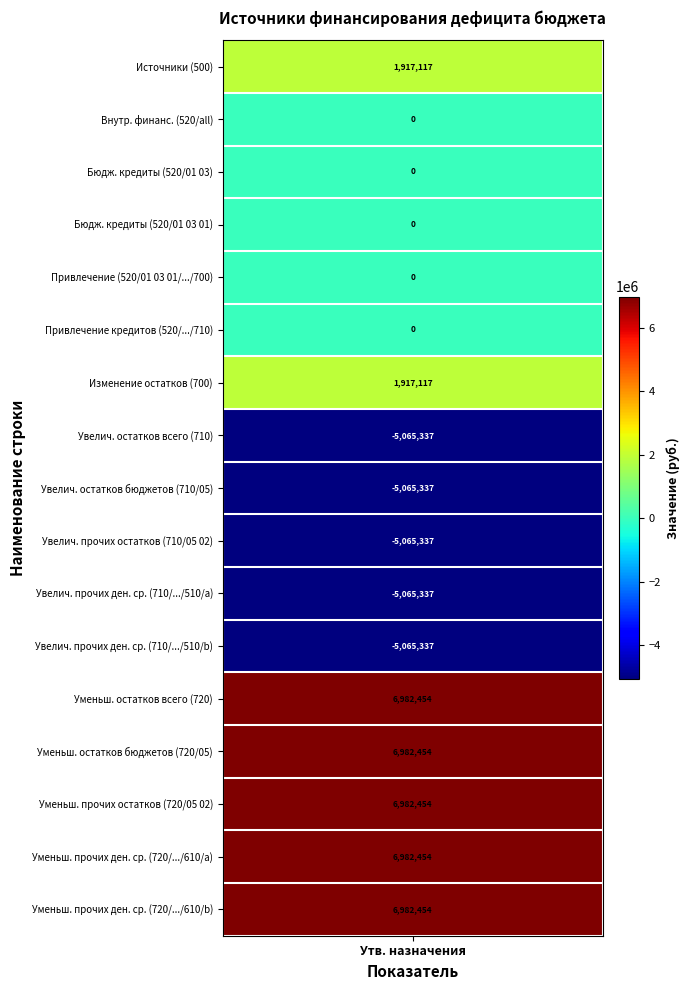

The value at 0 is 3270038.5. True or false?

False